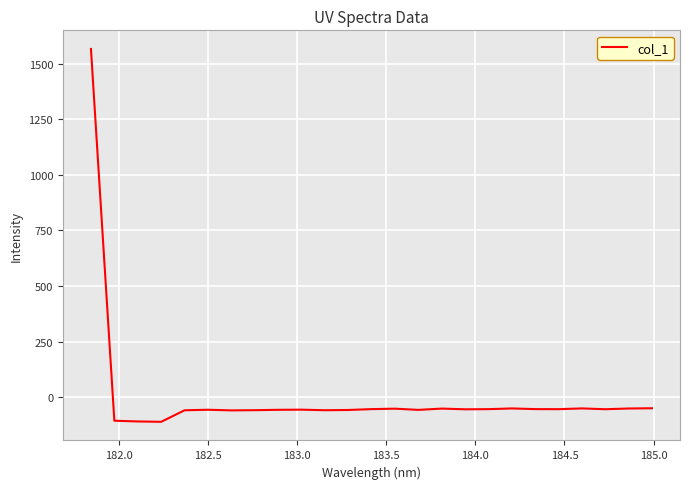

What is the difference between the maximum and minimum values?

1676.2